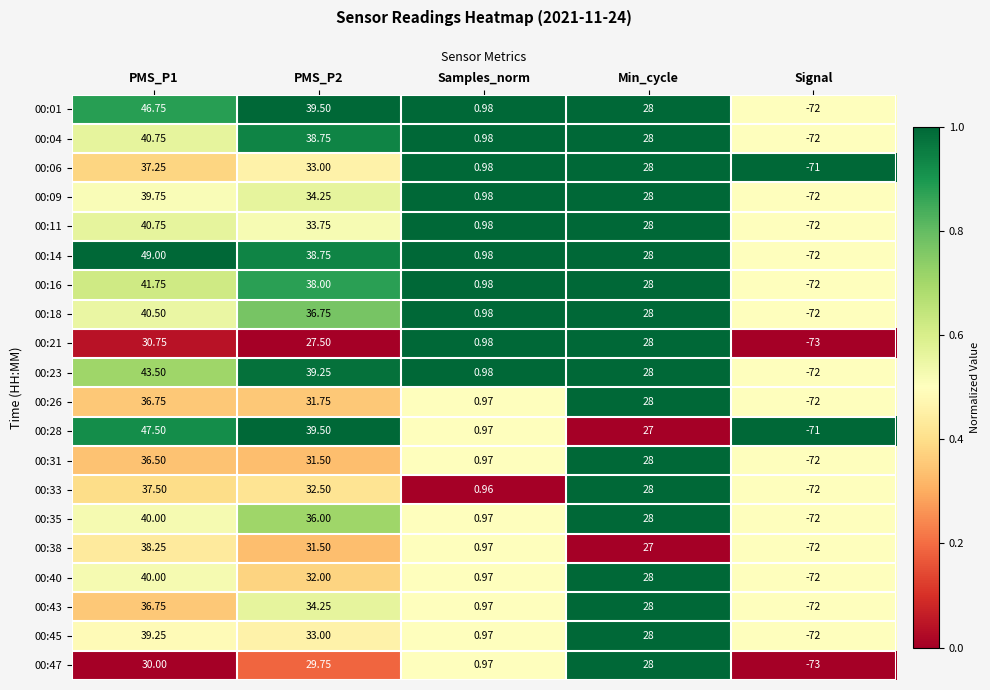

What is the spread (max minus min) of values at PMS_P2?

12.0